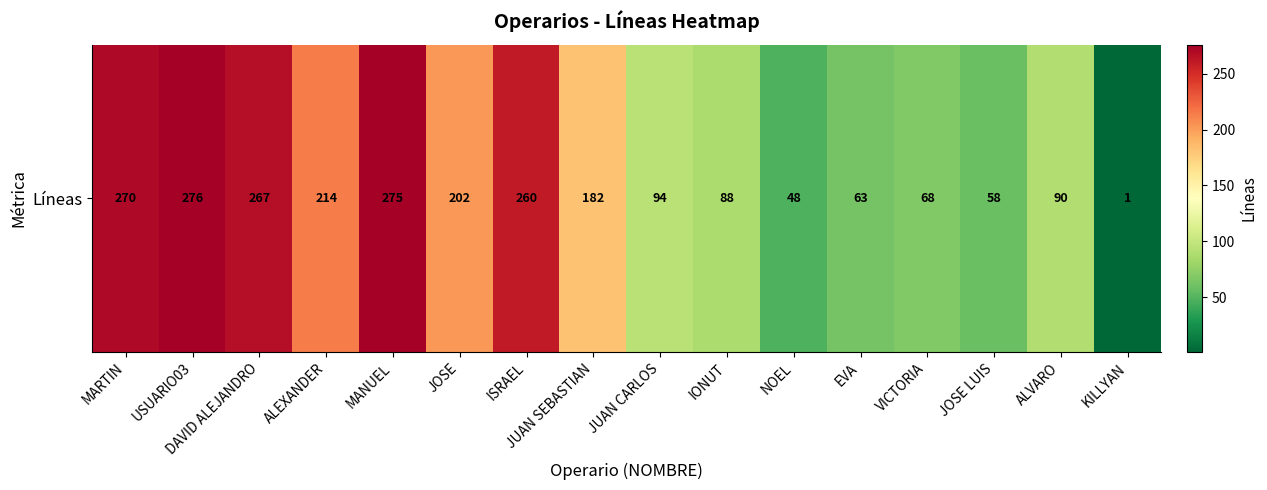

What is the greatest value displayed?

276